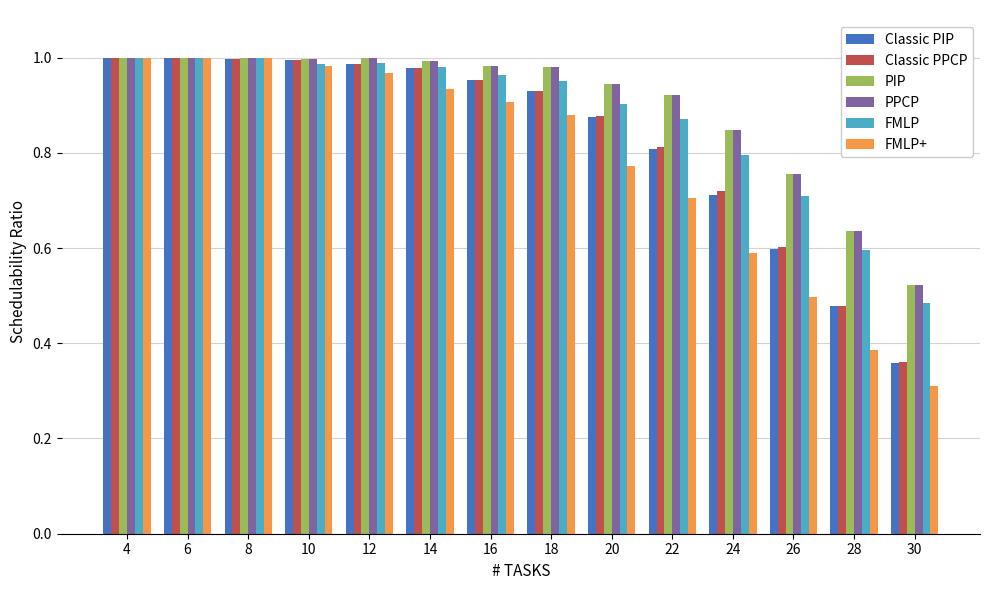

At which label is FMLP+ closest to 0?

30